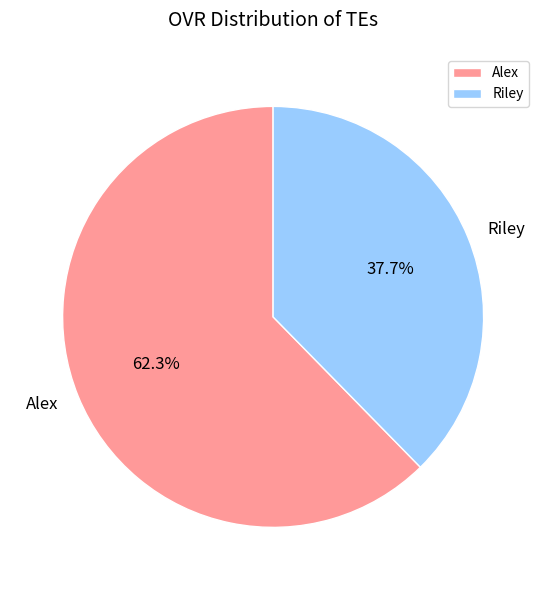

Rank the categories by value from highest to lowest.

Alex, Riley